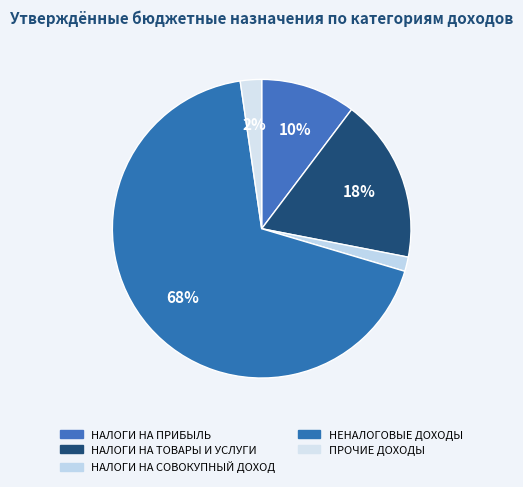

What is the change in value from НАЛОГИ НА ПРИБЫЛЬ to НАЛОГИ НА СОВОКУПНЫЙ ДОХОД?

-225300